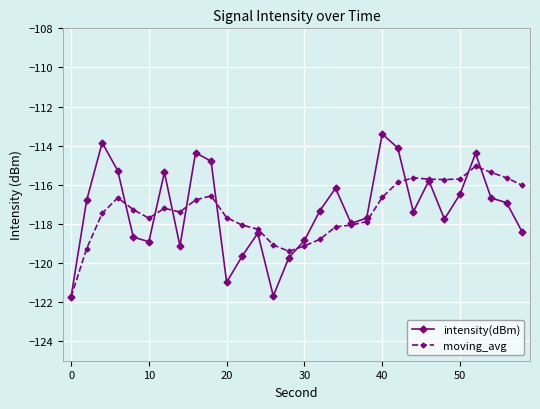

Which series has the largest range (max minus min)?

intensity(dBm)